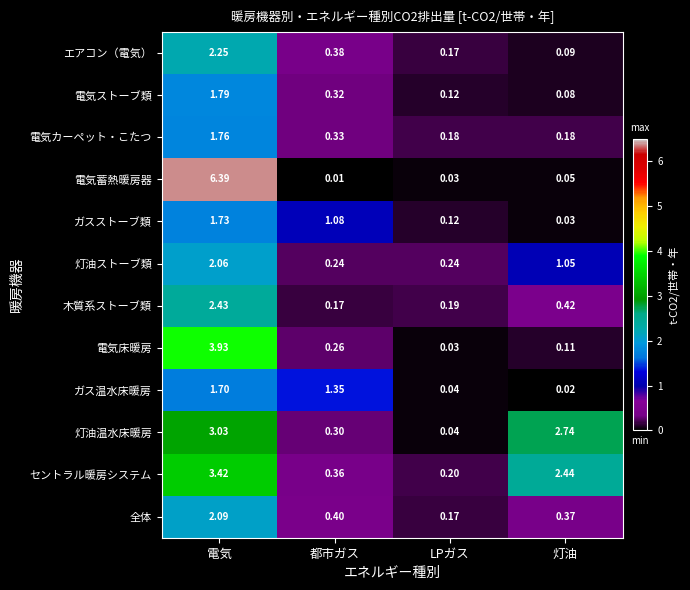

Rank the categories by 電気ストーブ類 value from lowest to highest.

灯油, LPガス, 都市ガス, 電気